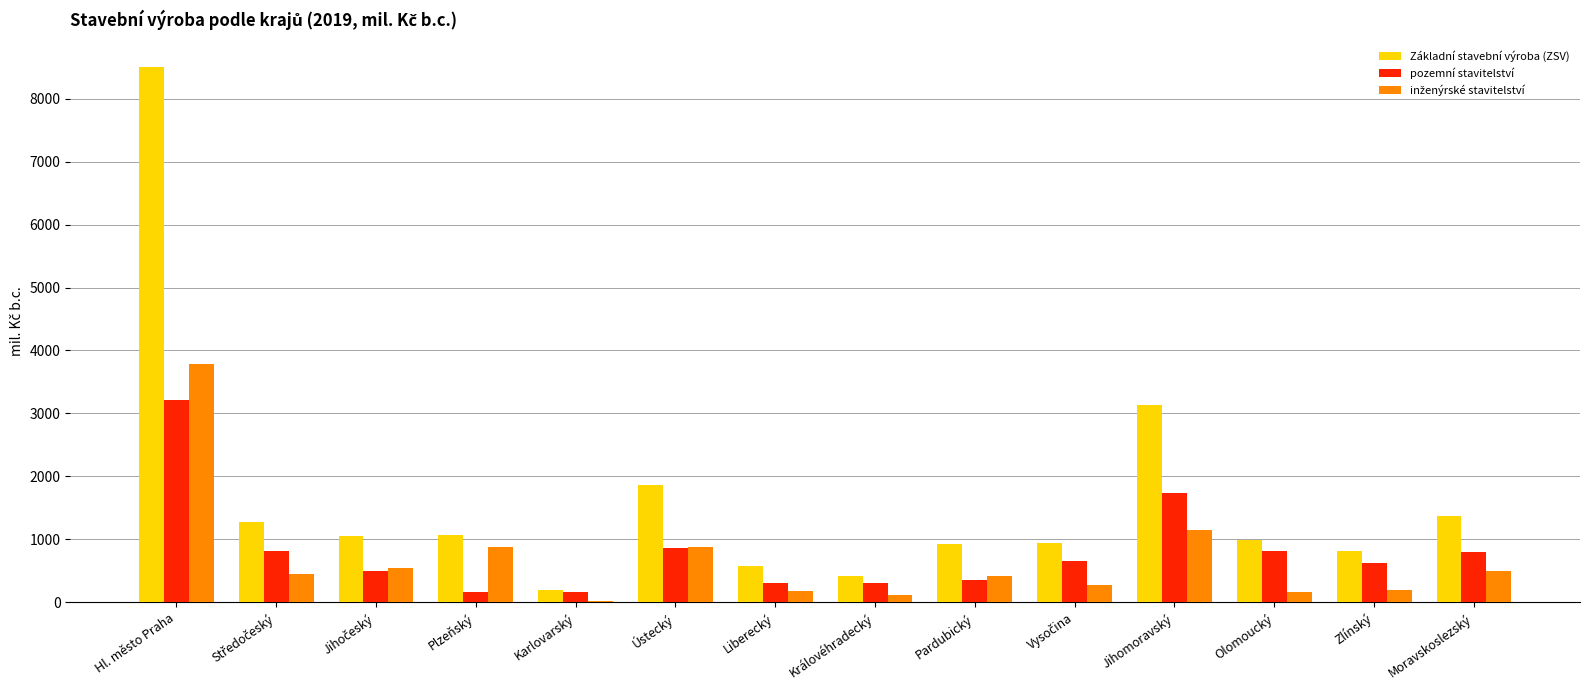

At which category is the sum across all series the highest?

Hl. město Praha